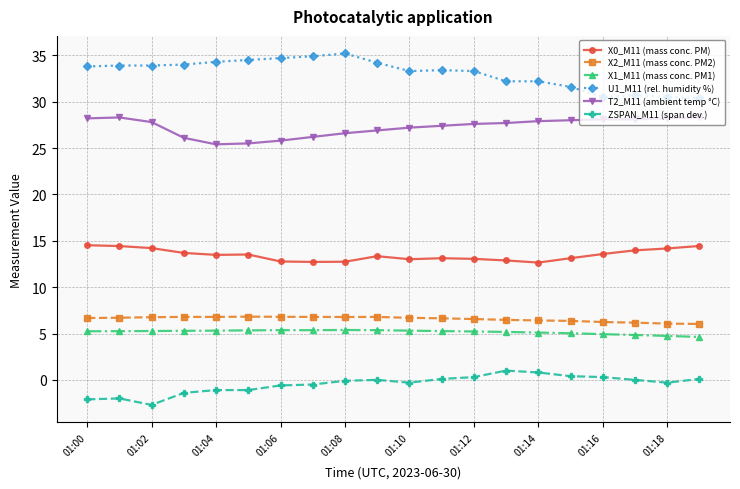

True or false: ZSPAN_M11 (span dev.) and X0_M11 (mass conc. PM) cross at least once.

False